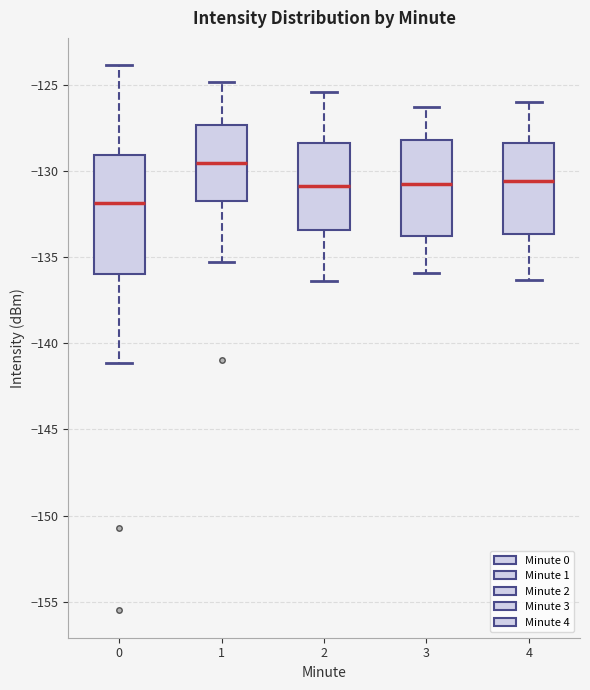

Which box has the highest median line?

1